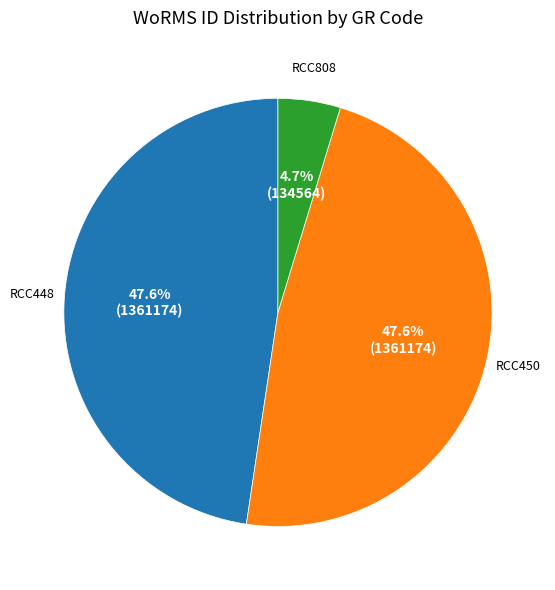

How many slices are in this pie chart?

3